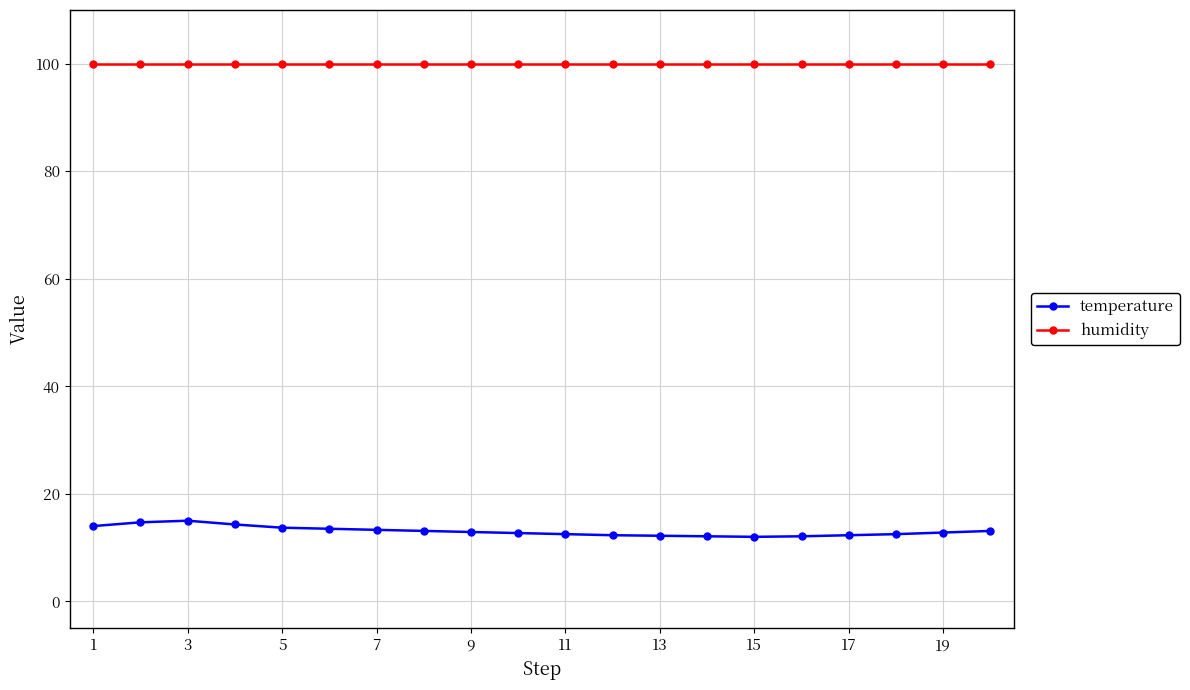

What are all the series names shown in the legend?

temperature, humidity